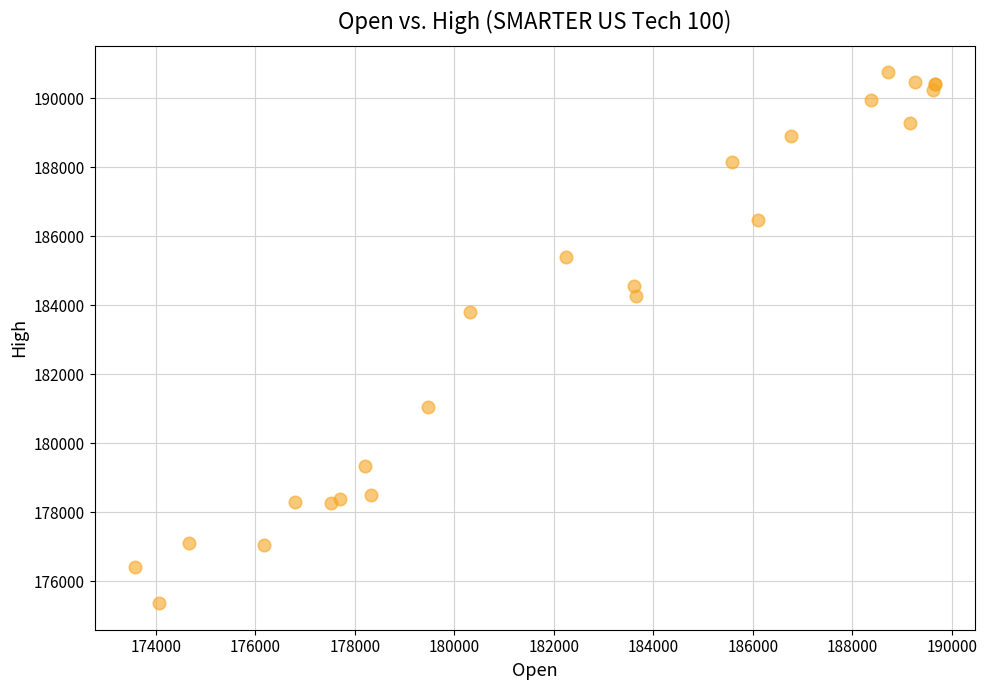

What Y value in the scatter plot is closest to 183060?

183795